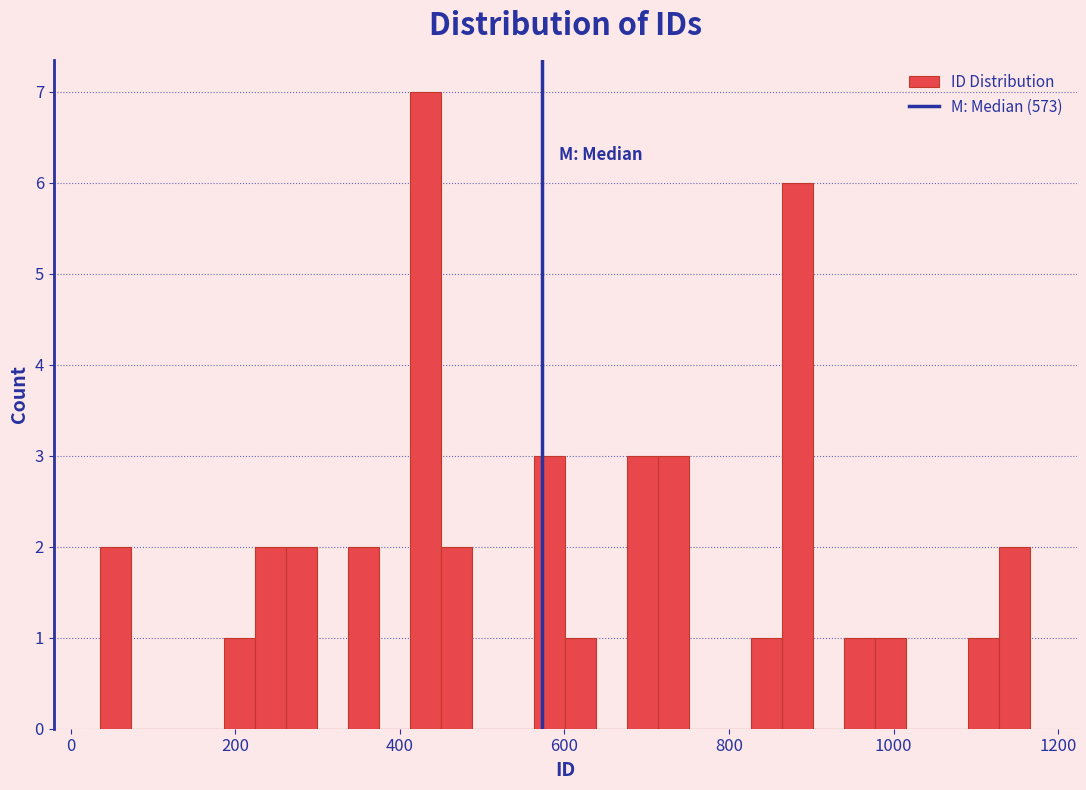

Read against the x-axis, roughly where is the centre of the tallest bar?

440